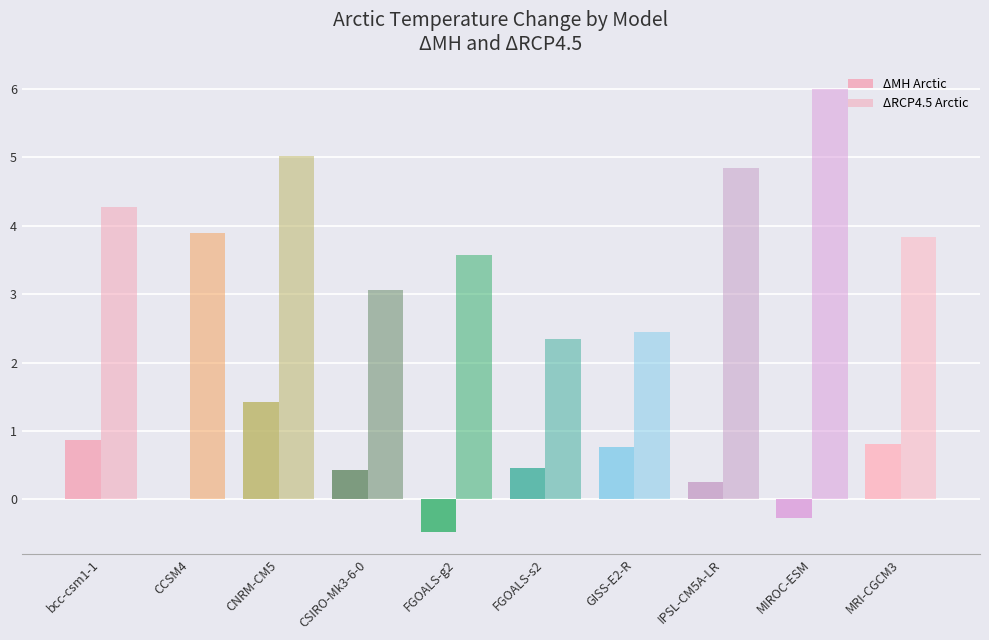

Does the chart contain stacked bars?

No